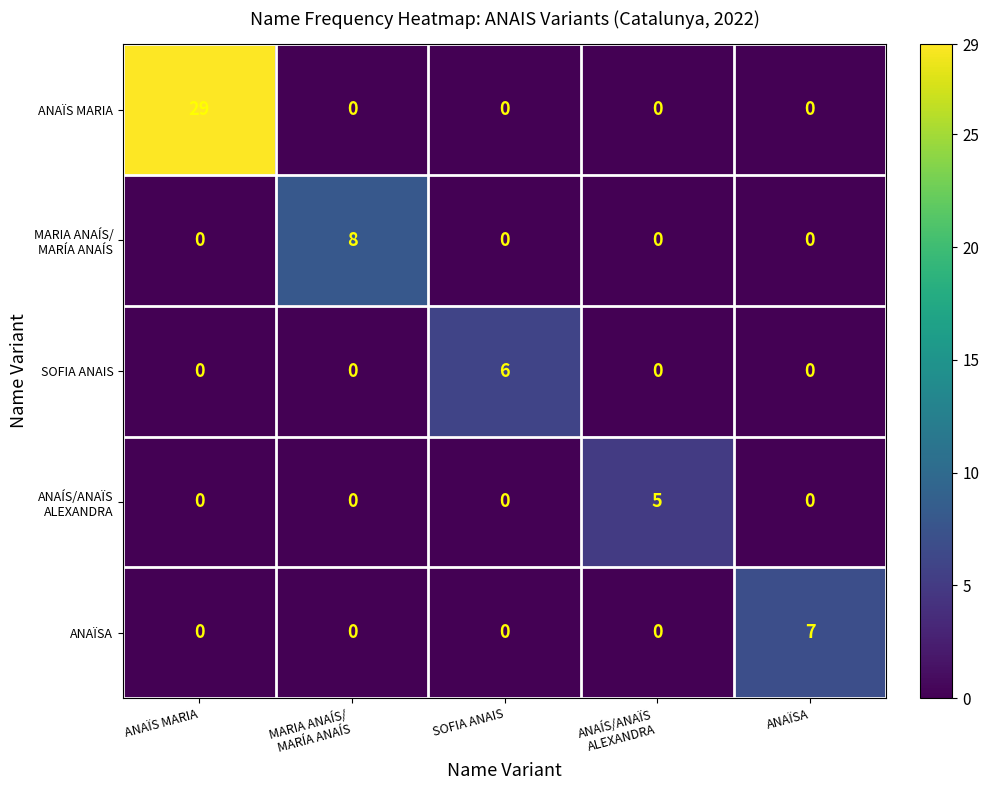

What is the sum of all SOFIA ANAIS values?

6